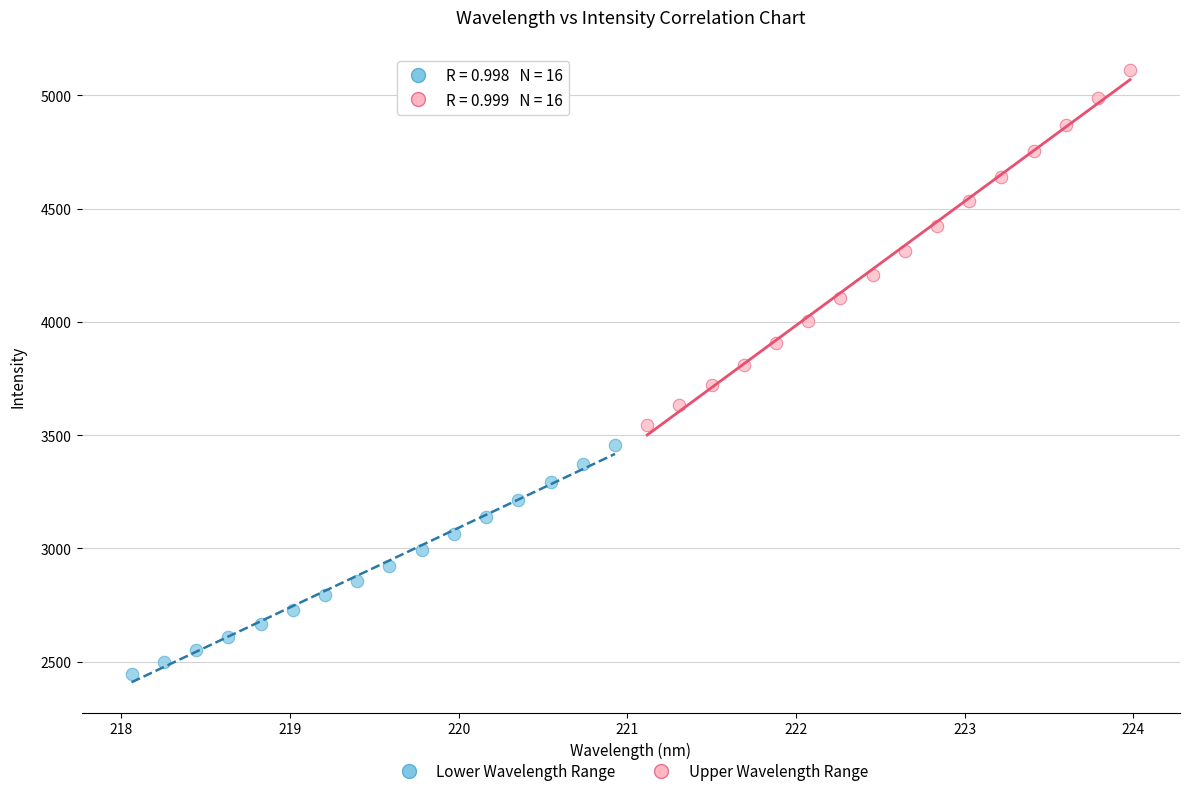

What are all the series names shown in the legend?

Lower Wavelength Range, Upper Wavelength Range